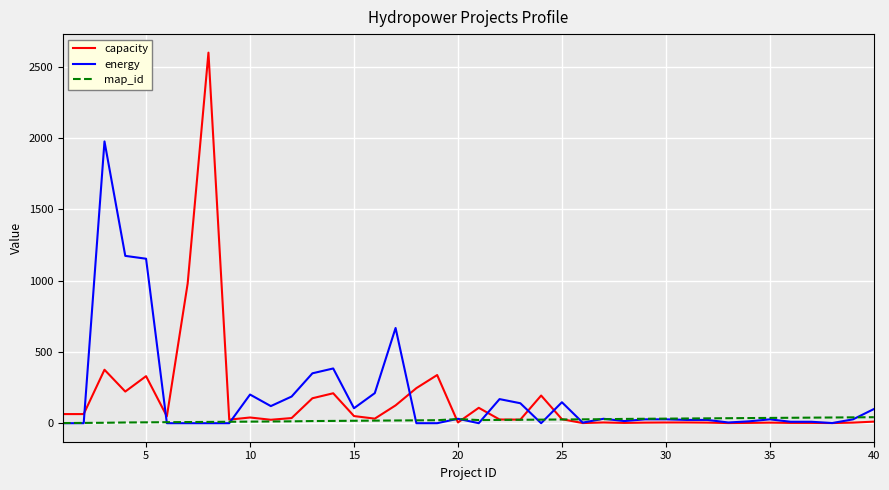

What is the greatest value displayed?

2600.0